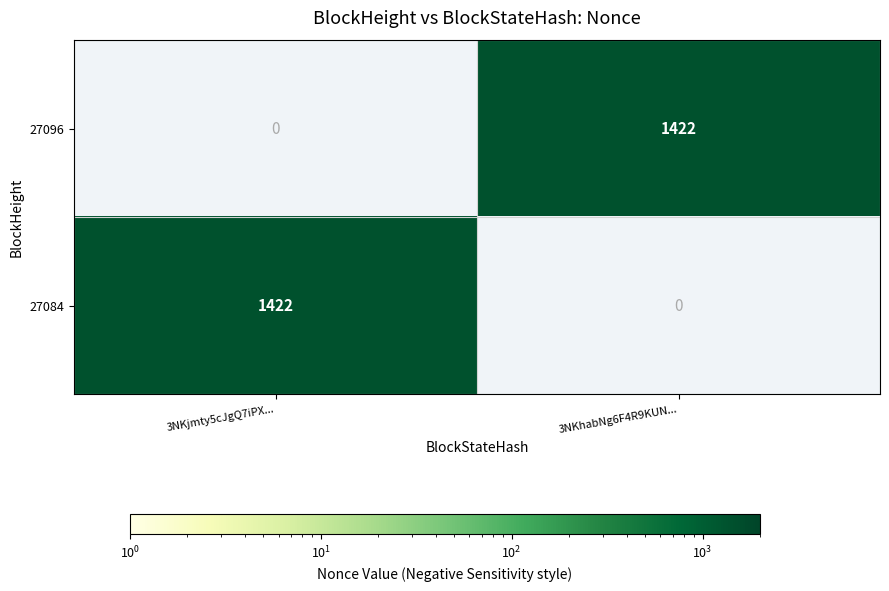

Reading left to right, list all the values displayed in this chart.

27096: 0	1422
27084: 1422	0